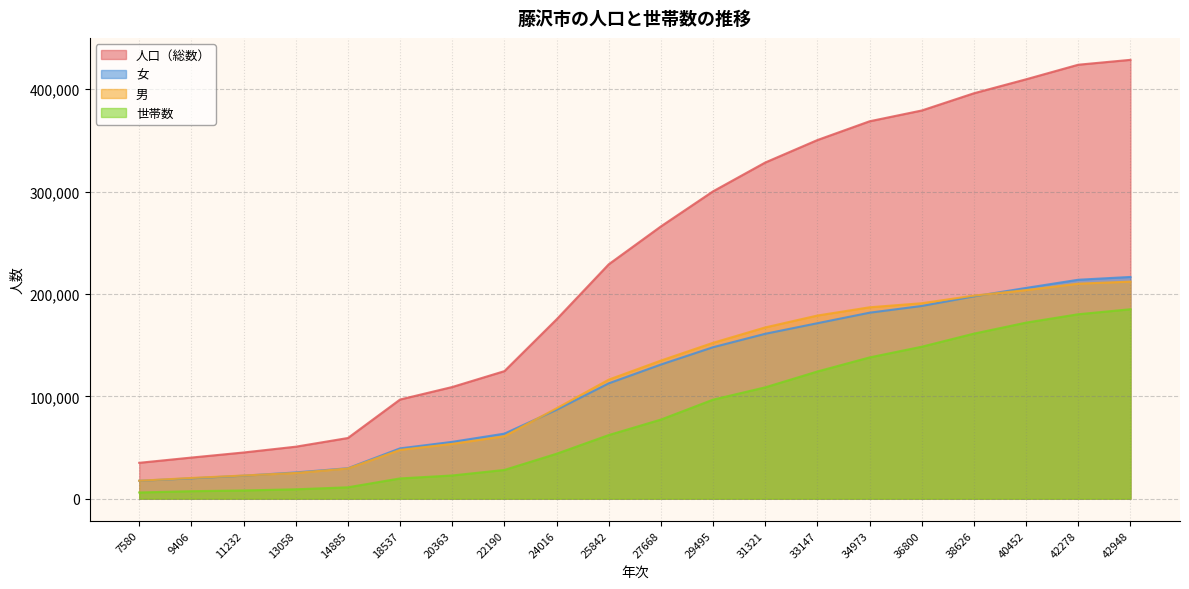

Count the number of data series in this chart.

4